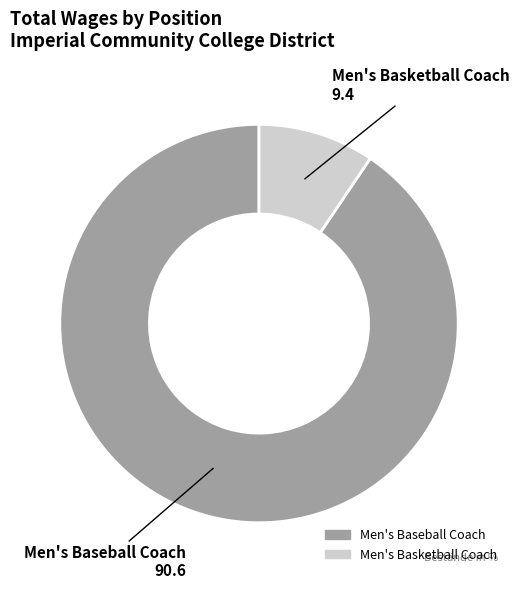

Which category has the smallest portion of the pie?

Men's Basketball Coach